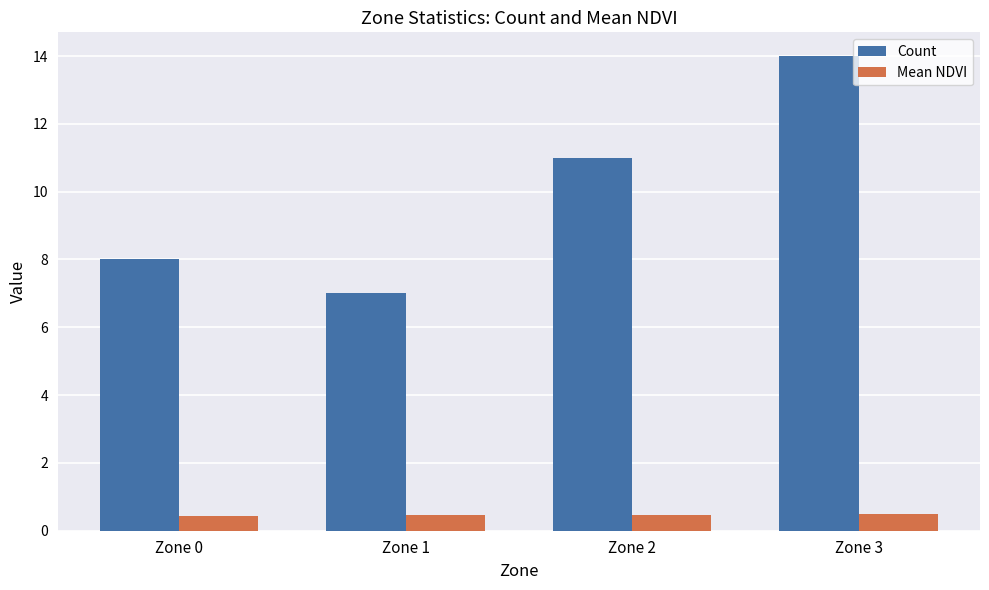

Read the Mean NDVI value at Zone 3.

0.5